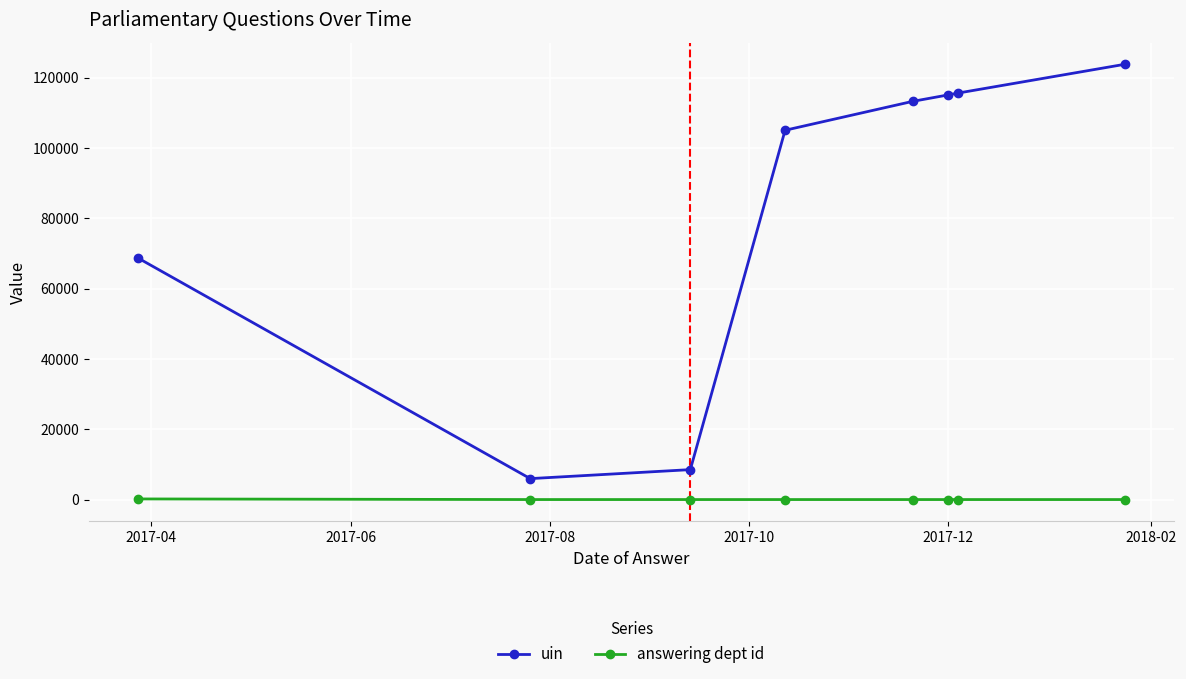

True or false: answering dept id and uin intersect in this chart.

False